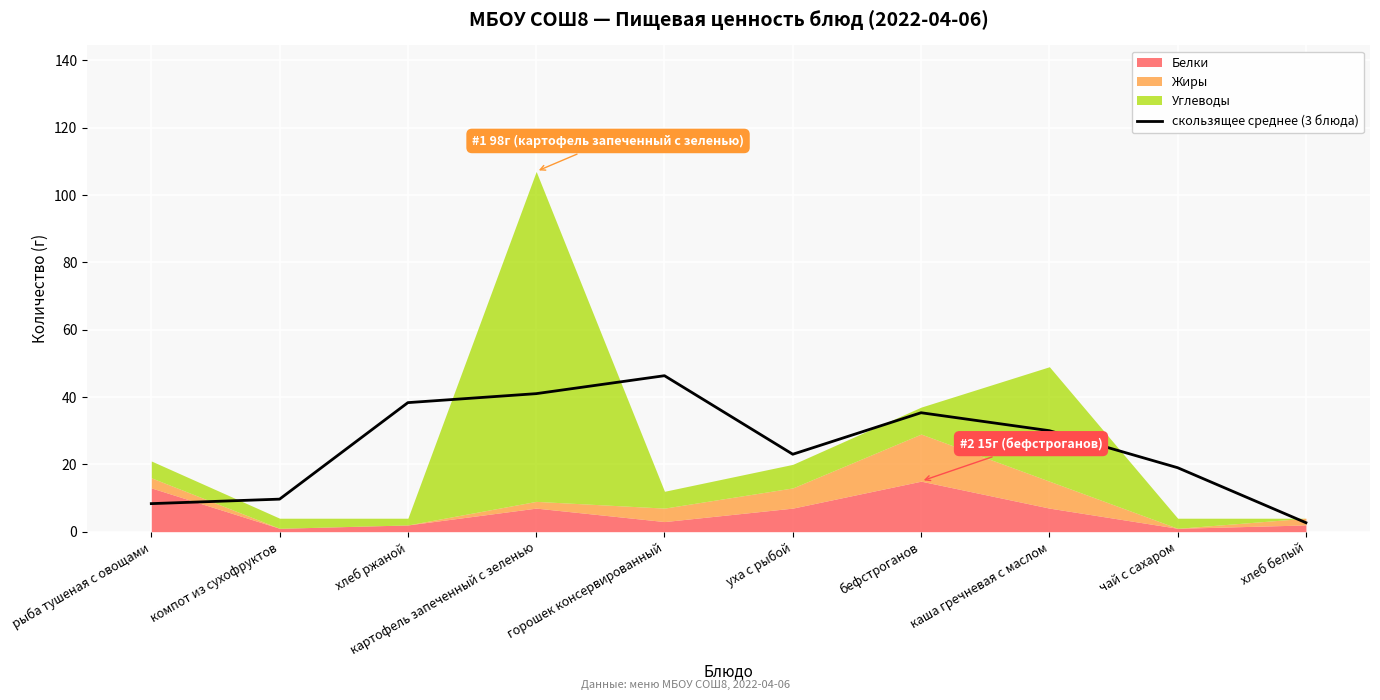

How many interior local peaks (higher than both neighbors) does the data have?

2